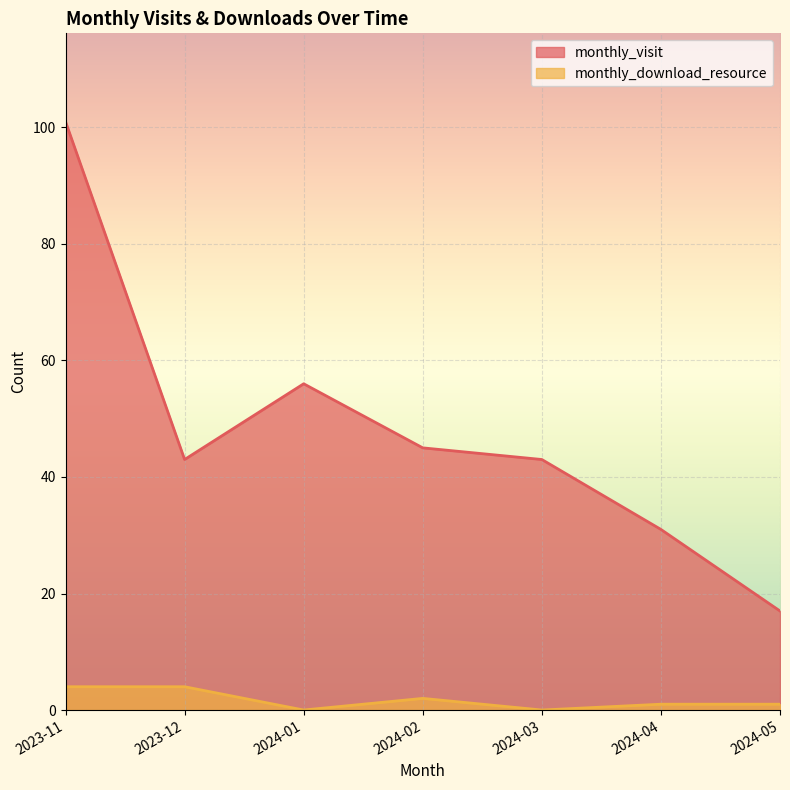

Reading left to right, list all the values displayed in this chart.

monthly_visit: 101	43	56	45	43	31	17
monthly_download_resource: 4	4	0	2	0	1	1